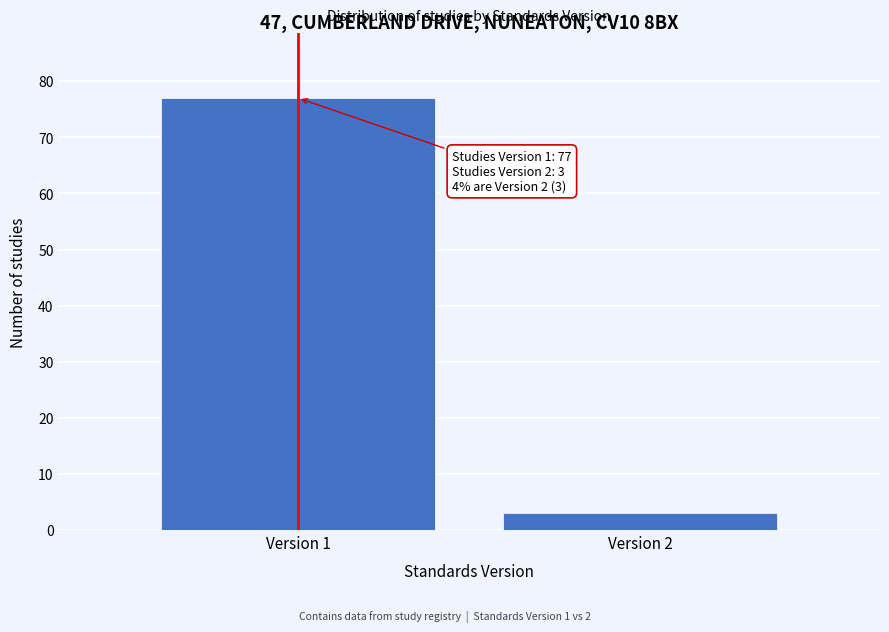

Reading right to left, what are all the values shown in this chart?

Version 2=3	Version 1=77